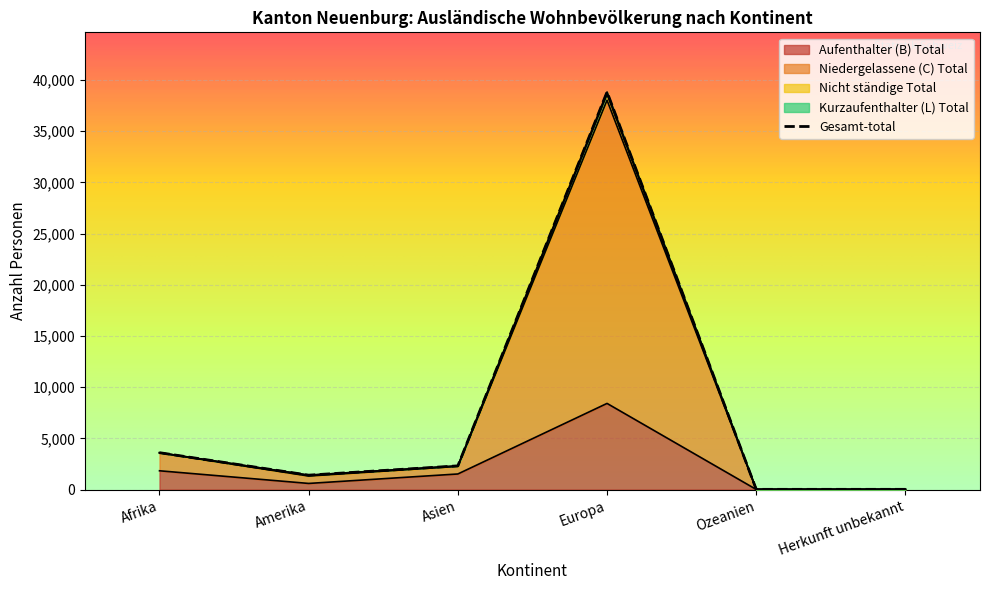

How many series are shown in this chart?

5